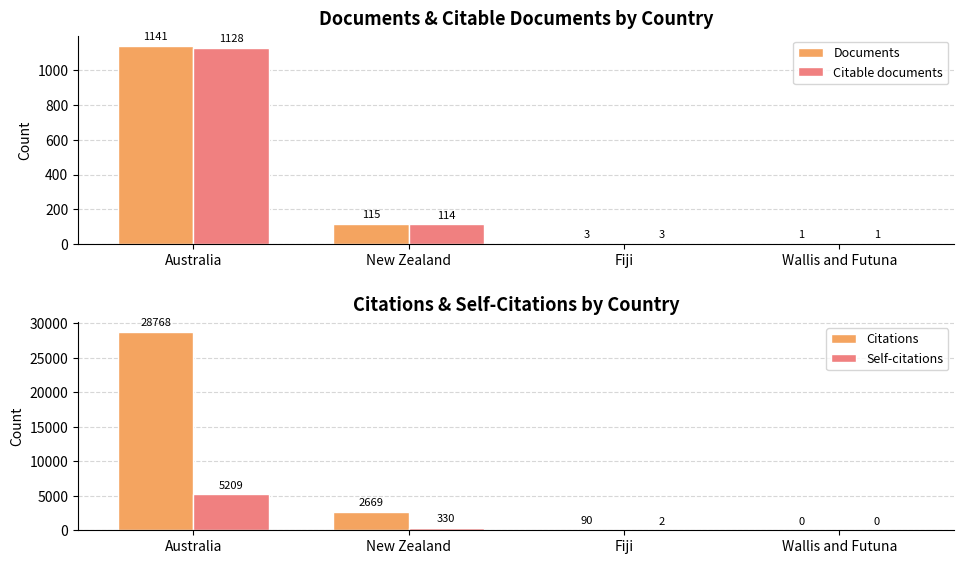

What is the total value across all series at New Zealand?

3228